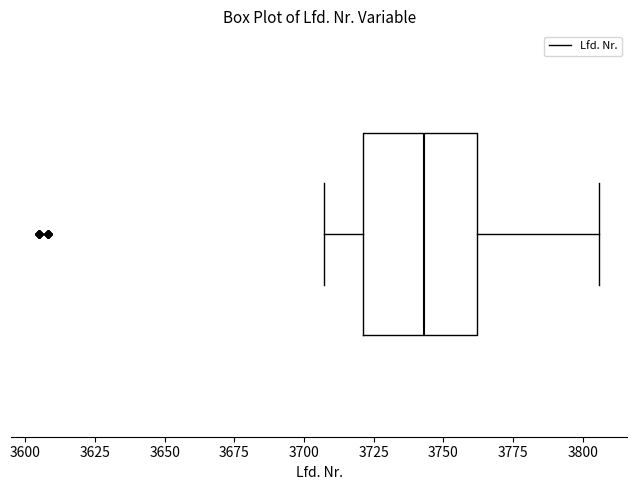

Where does the right whisker of the box end on the x-axis? The values are not printed on the chart, so give them approximately, as read against the axis.

3805